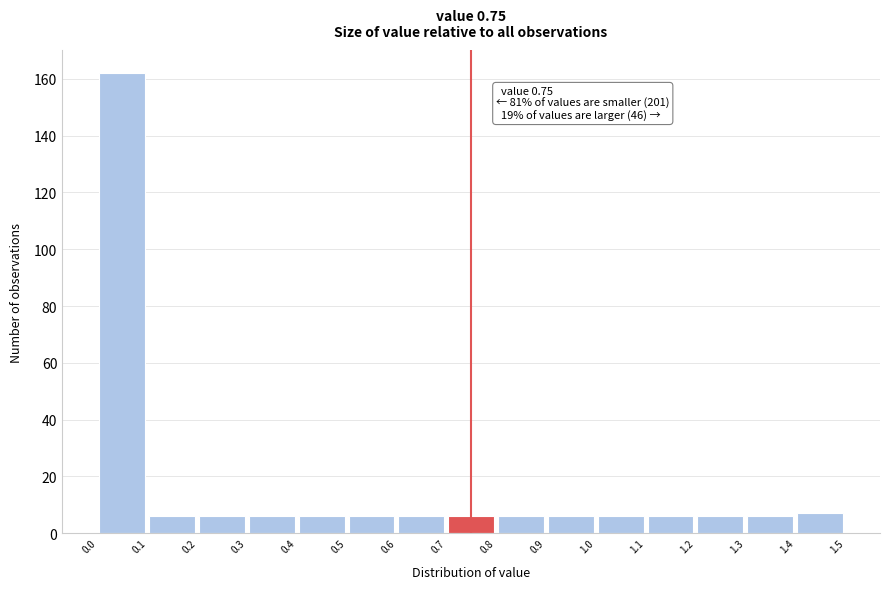

Which range on the x-axis has the tallest bar?

0.0 to 0.1